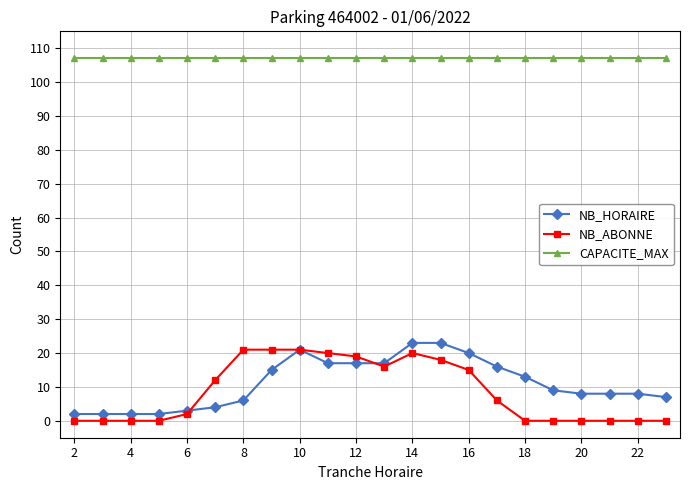

At how many categories does at least one series exceed 57?

22